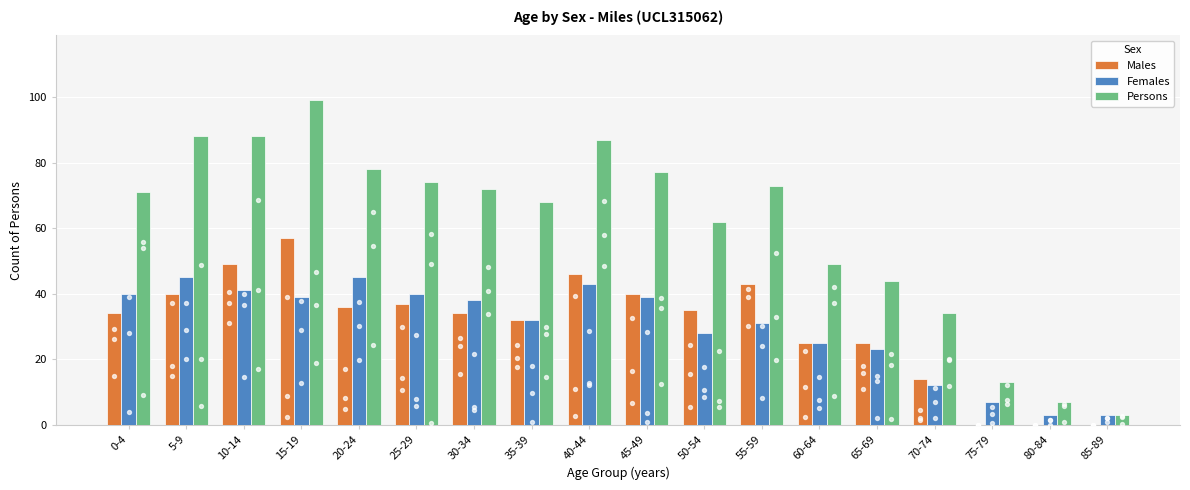

Is the value of Males at 60-64 greater than the value of Females at 0-4?

No